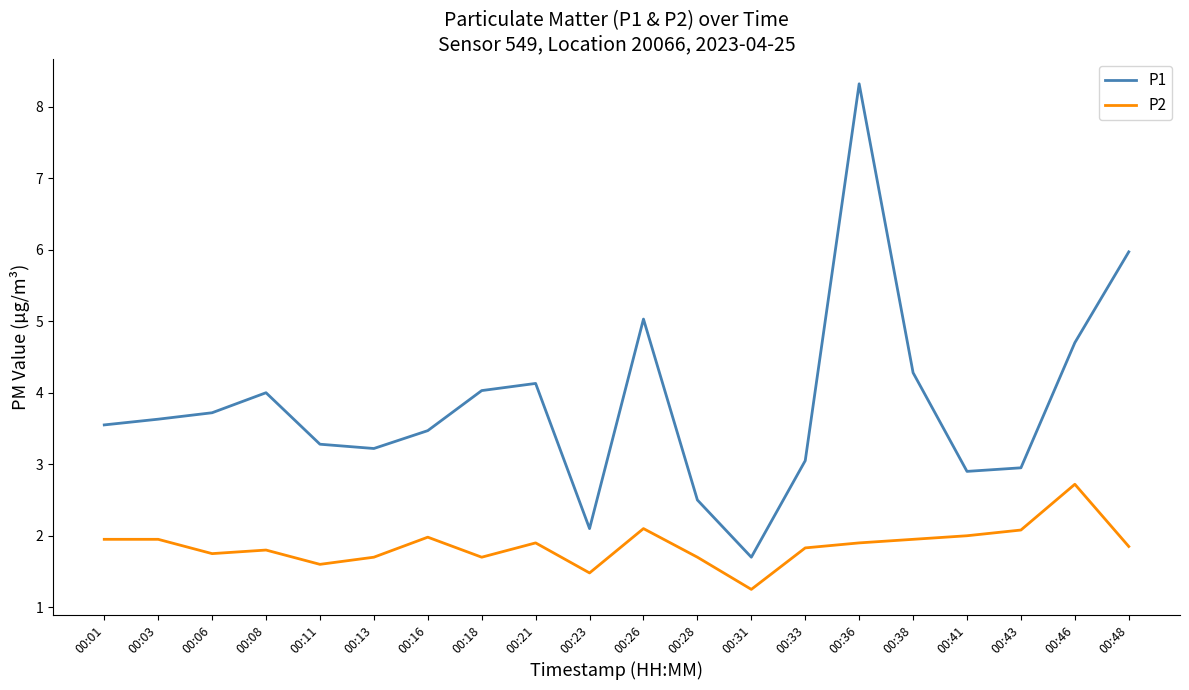

What is the maximum value shown in the chart?

8.3